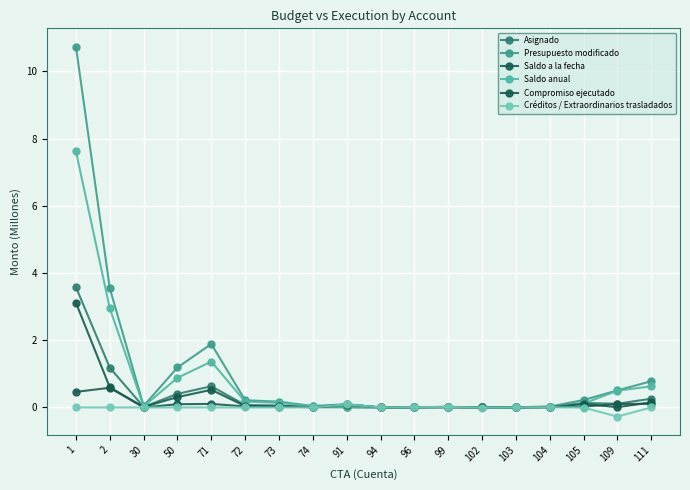

What is the value of the Saldo anual point at the 1st from the left?

7.6